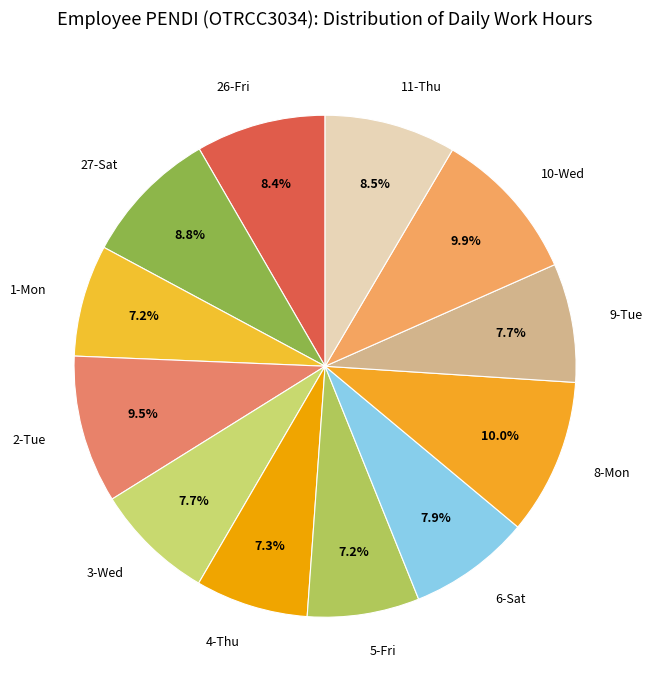

Is it true that 3-Wed is 8% of the pie?

True